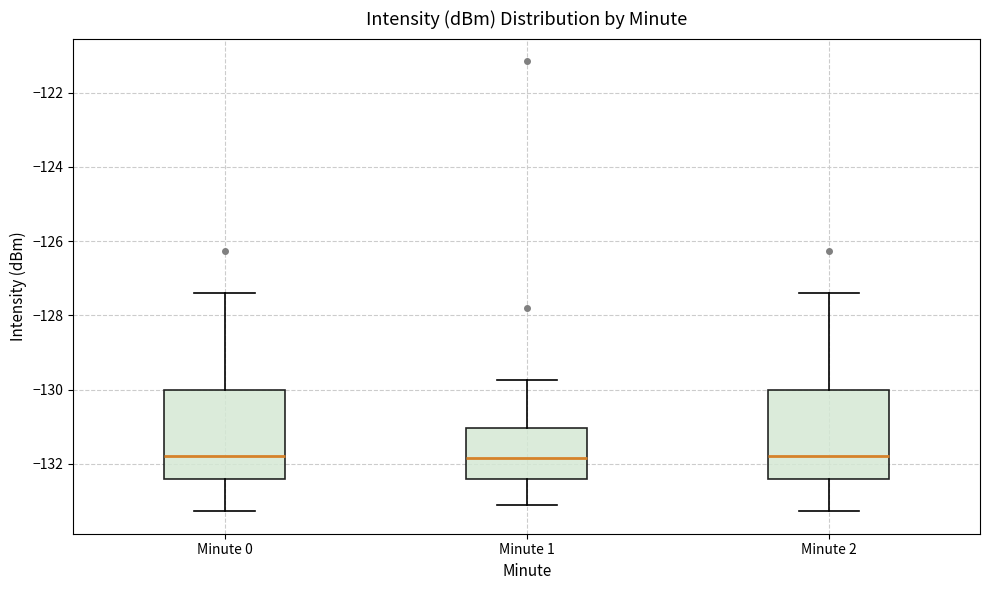

Reading left to right, read every box against the y-axis: the position of its median line, the range the box covers, and the ends of its whiskers. The values are not printed on the chart, so give them approximately, as read against the axis.

Minute 0: median -131.8, box -132.4 to -130.0, whiskers -133.2 to -127.4
Minute 1: median -131.8, box -132.4 to -131.0, whiskers -133.2 to -129.8
Minute 2: median -131.8, box -132.4 to -130.0, whiskers -133.2 to -127.4